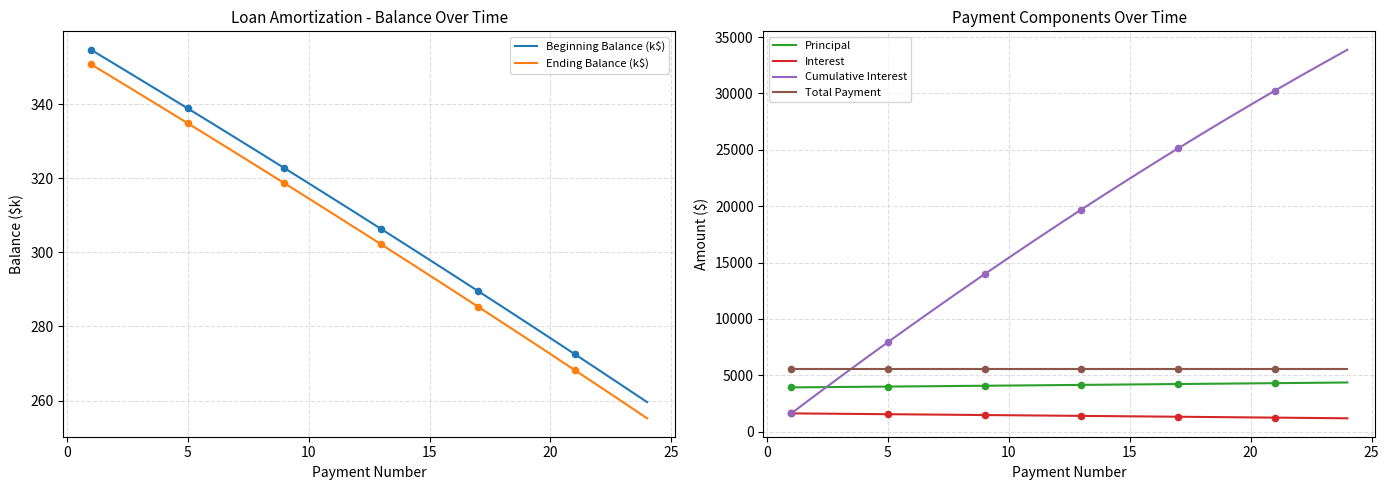

What are all the series names shown in the legend?

Beginning Balance (k$), Ending Balance (k$), Principal, Interest, Cumulative Interest, Total Payment